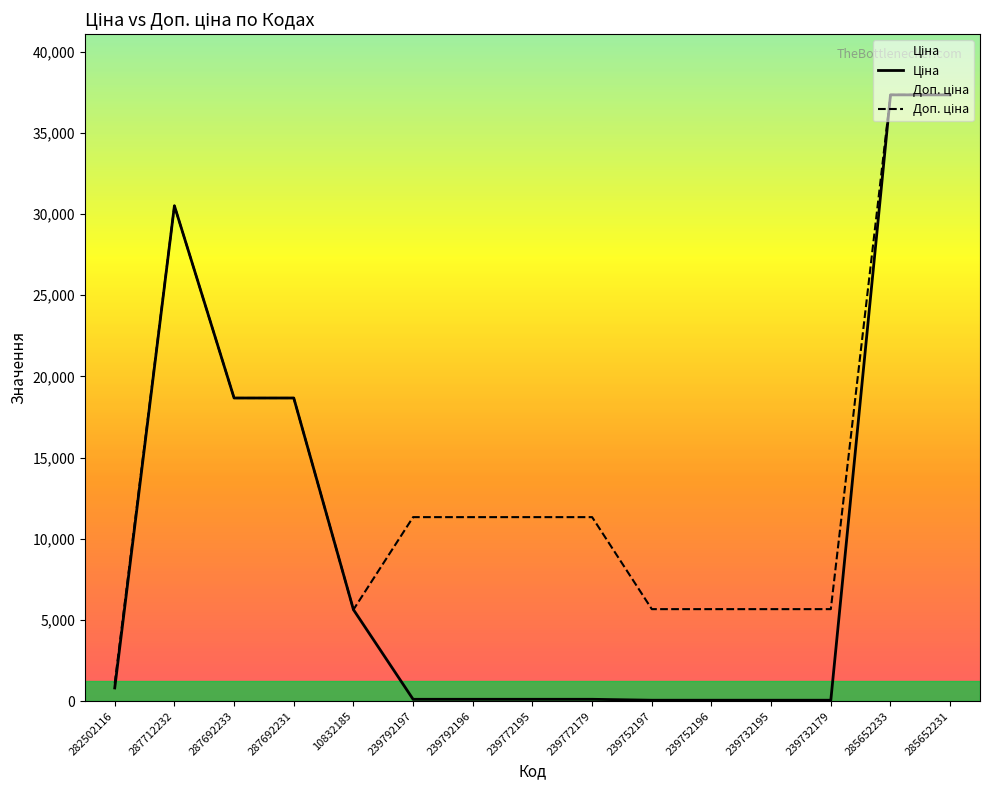

How many interior local valleys does the Доп. ціна series have?

1